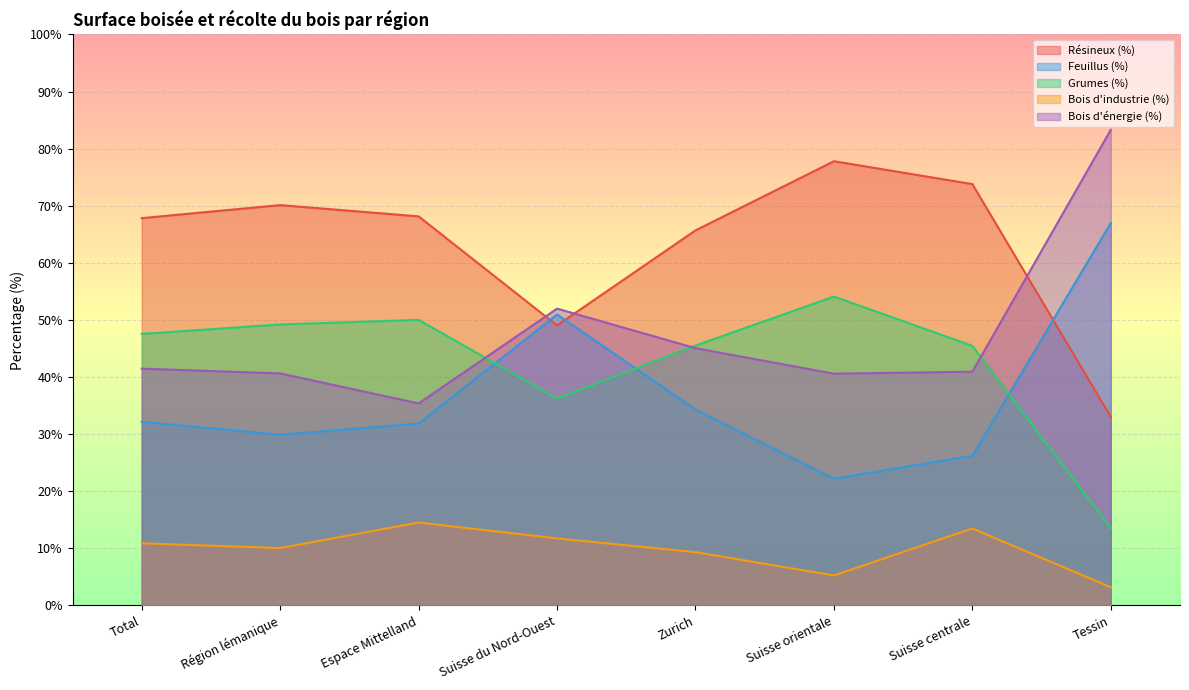

In Feuillus (%), how many points are lower than both neighbors (excluding endpoints)?

2